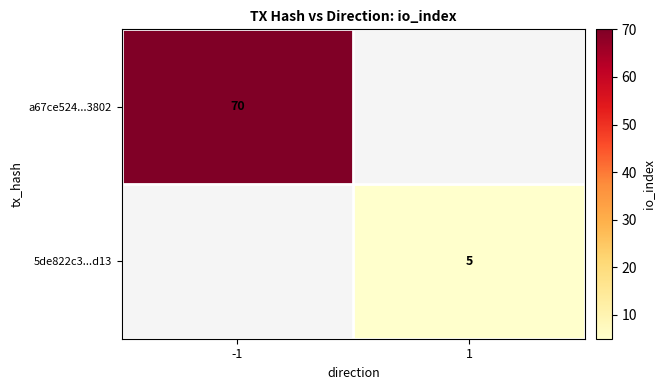

True or false: 5de822c3...d13 has a value of 2 at 1.

False